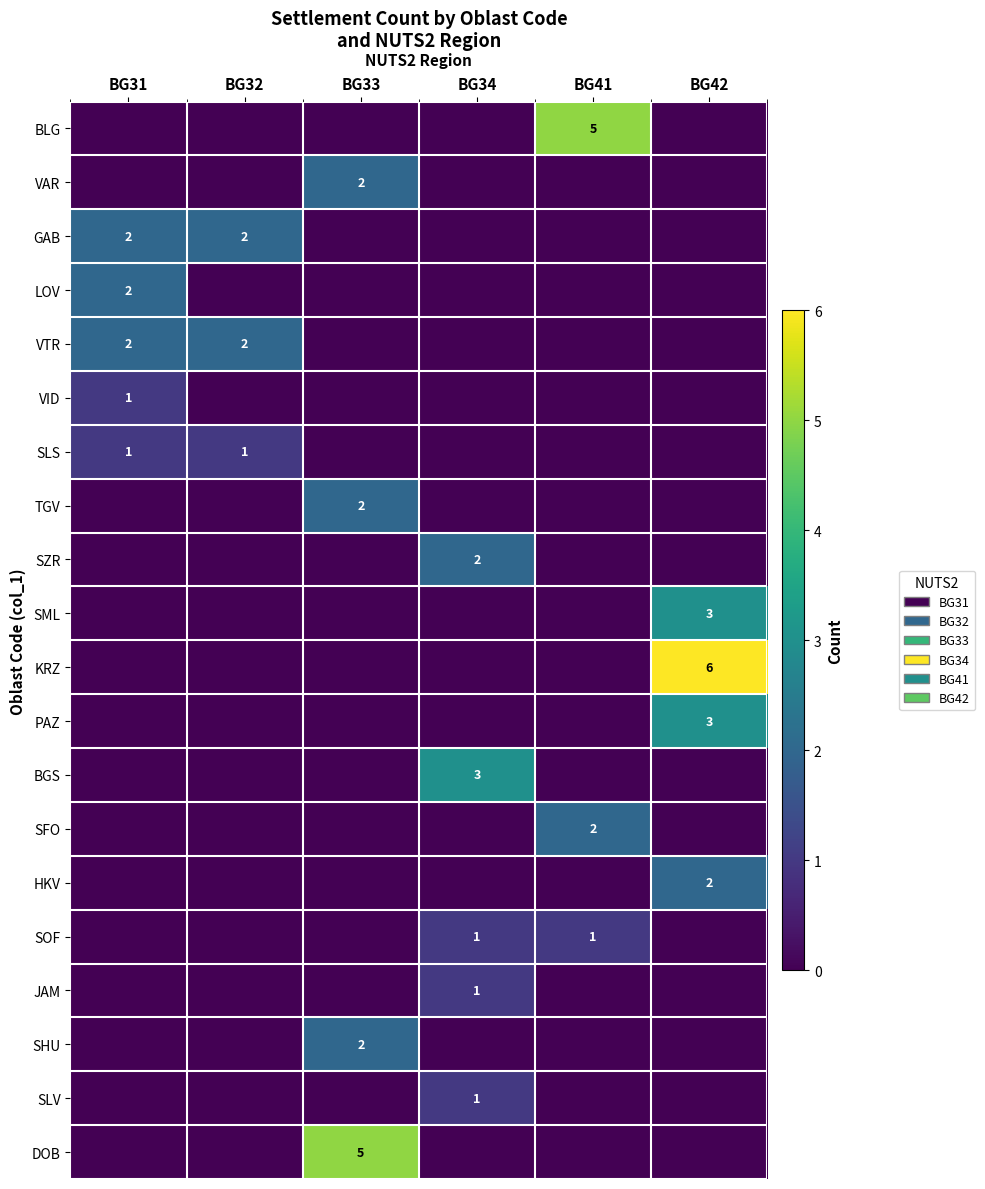

The LOV series shows 2 at BG31. True or false?

True